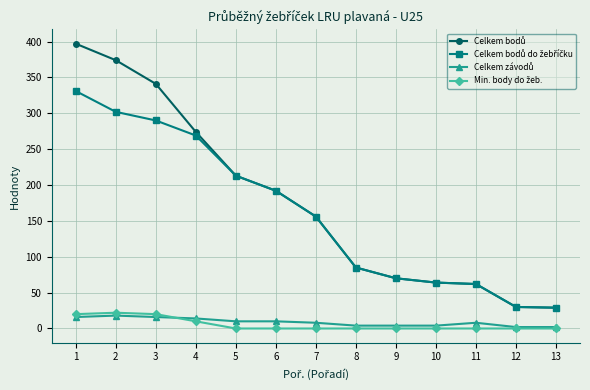

What is the maximum value shown in the chart?

397